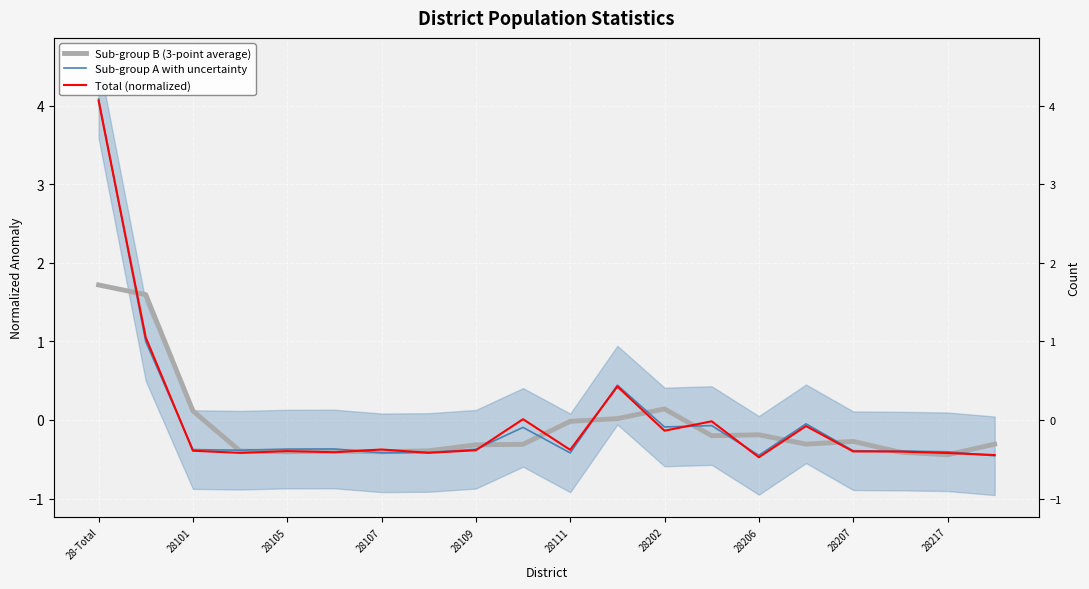

How many categories are shown in the chart?

20